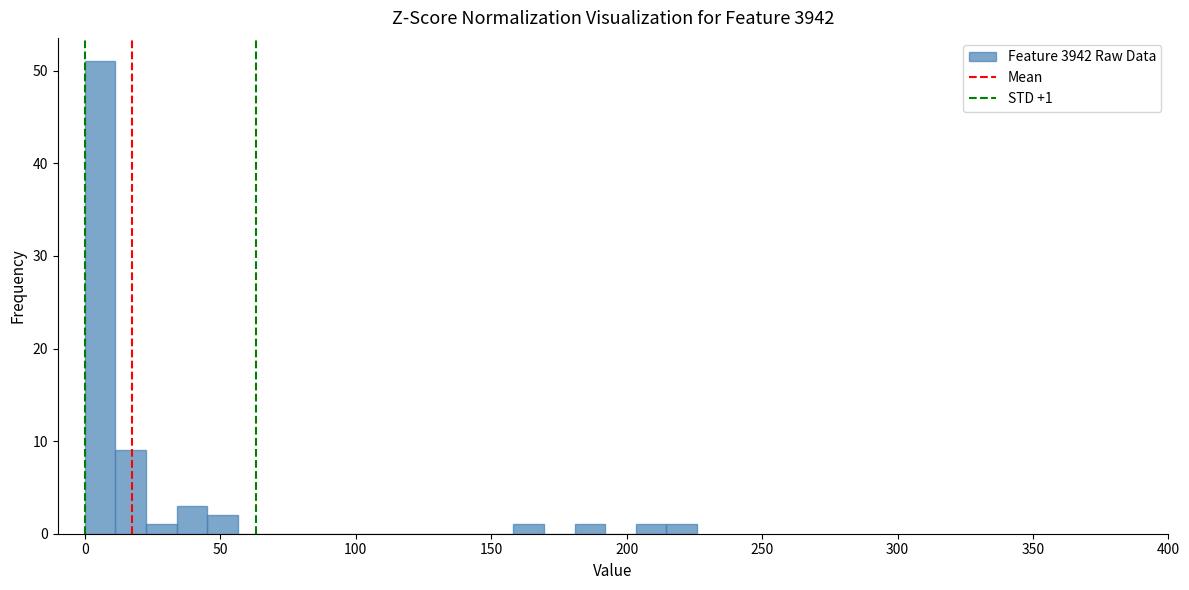

Around what value on the x-axis is the tallest bar? Give the approximate position of its centre, as read against the axis.

5